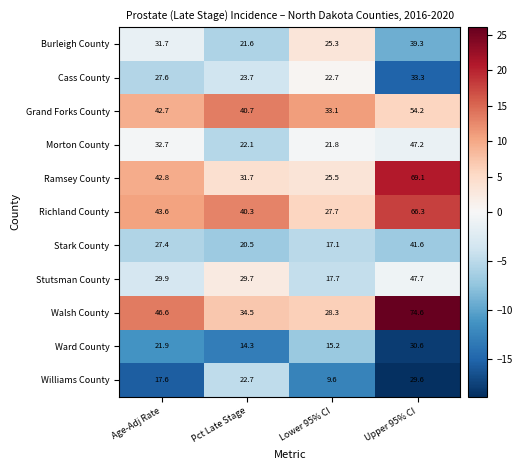

What is the smallest value displayed?

9.6